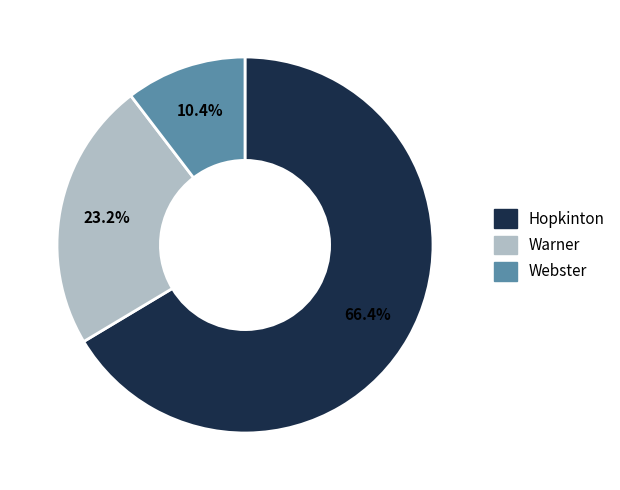

What portion of the pie excludes Hopkinton?

33.6%